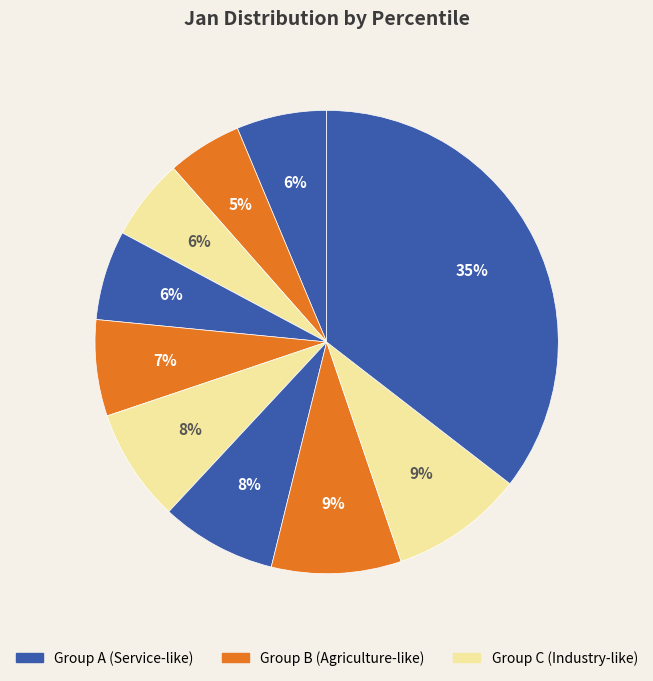

How many slices are in this pie chart?

10